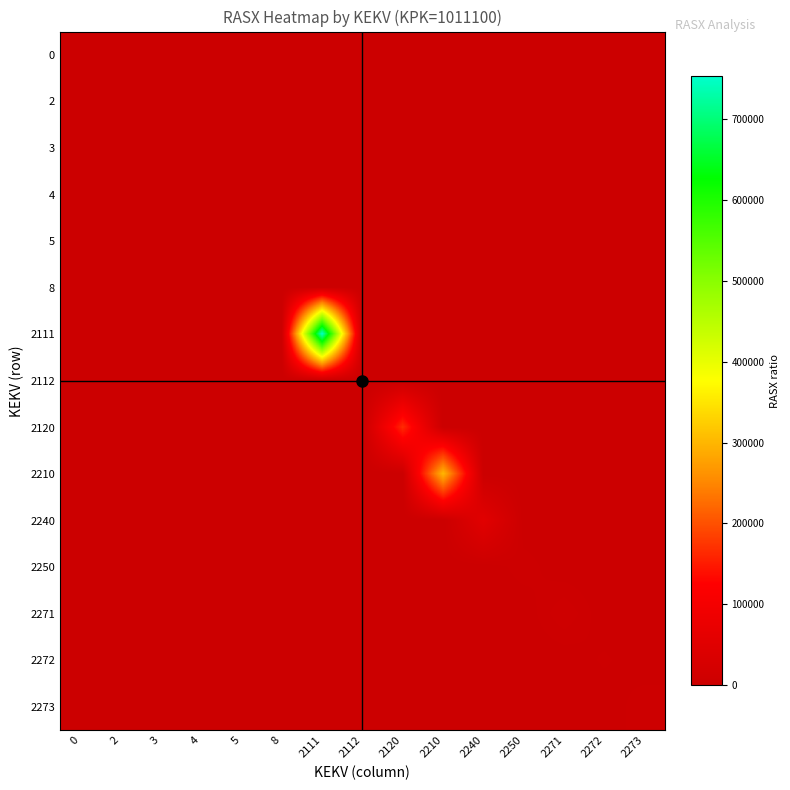

At which category is the sum across all series the highest?

2111